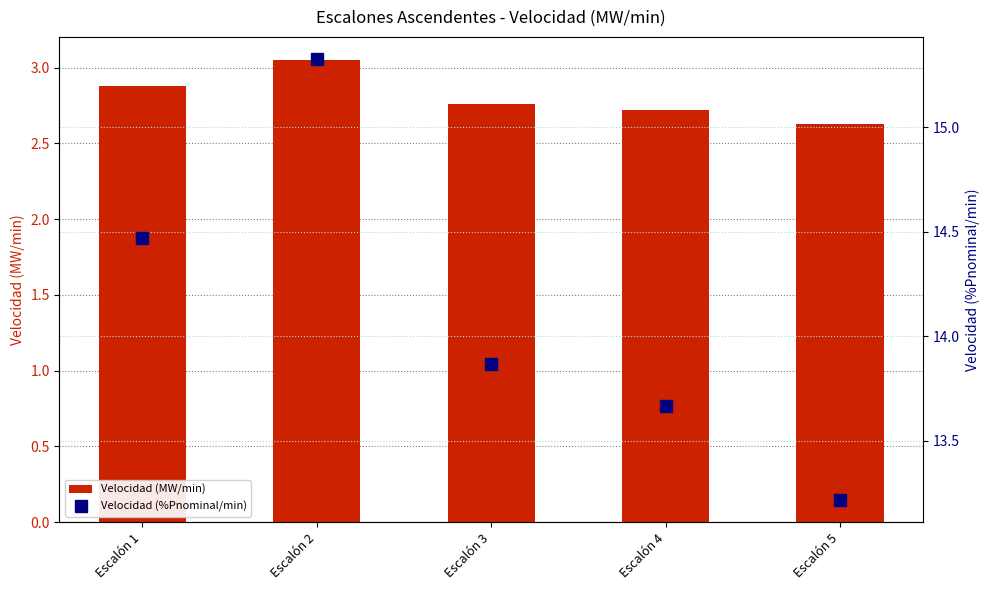

What is the smallest value displayed?

2.6